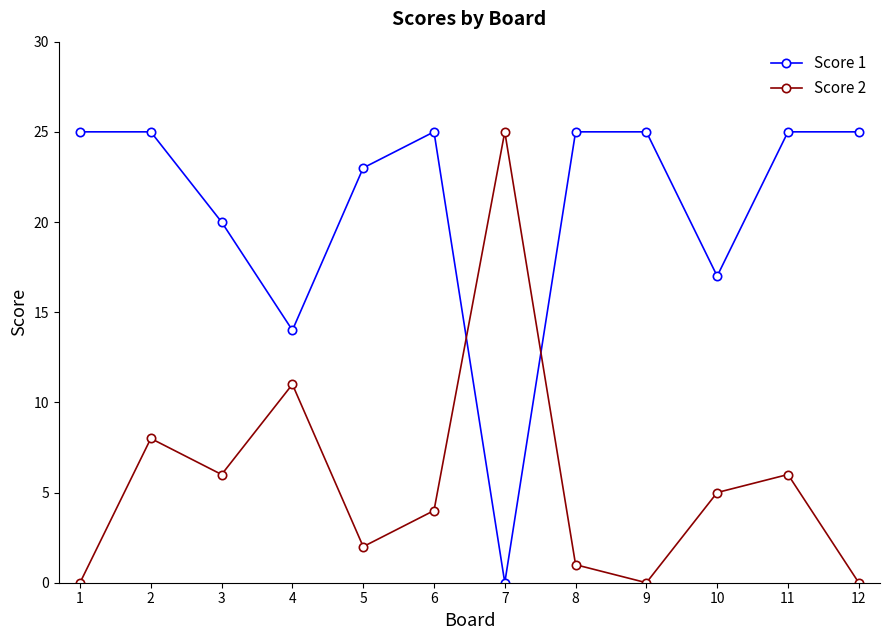

How many lines are shown in the chart?

2